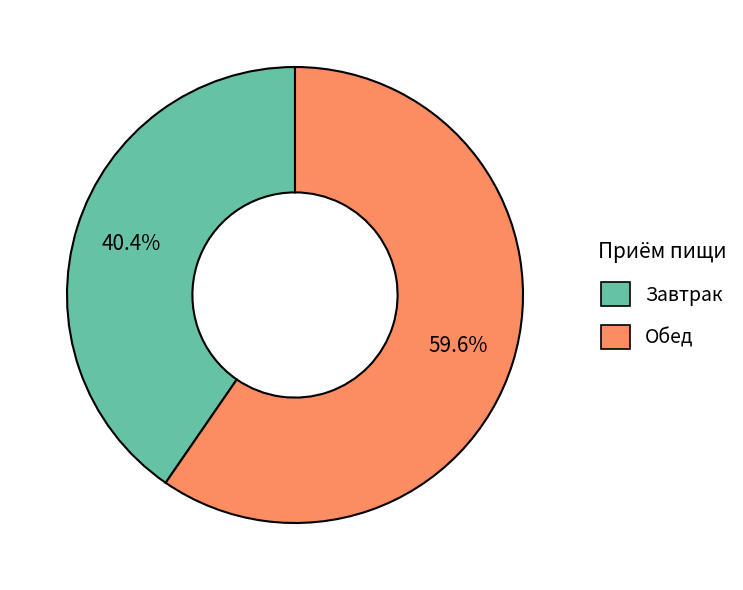

To the nearest percent, what percentage of the pie is Обед?

60%